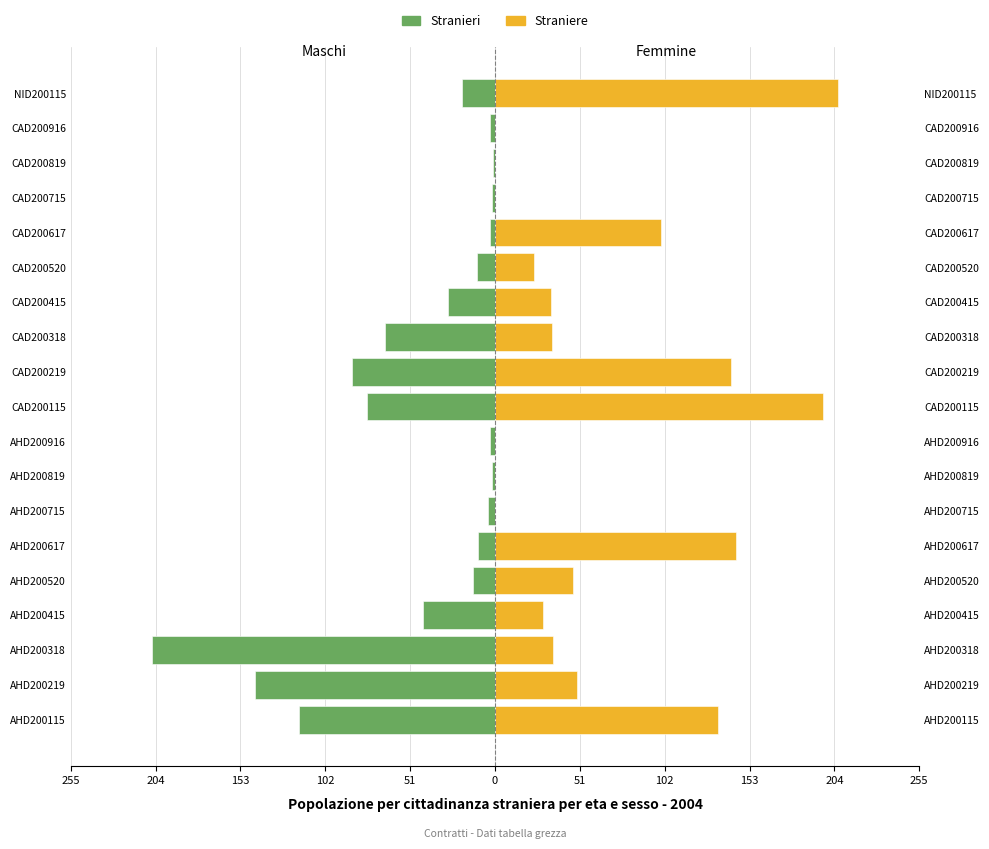

What is the difference between the highest and lowest values at AHD200617?

155.0